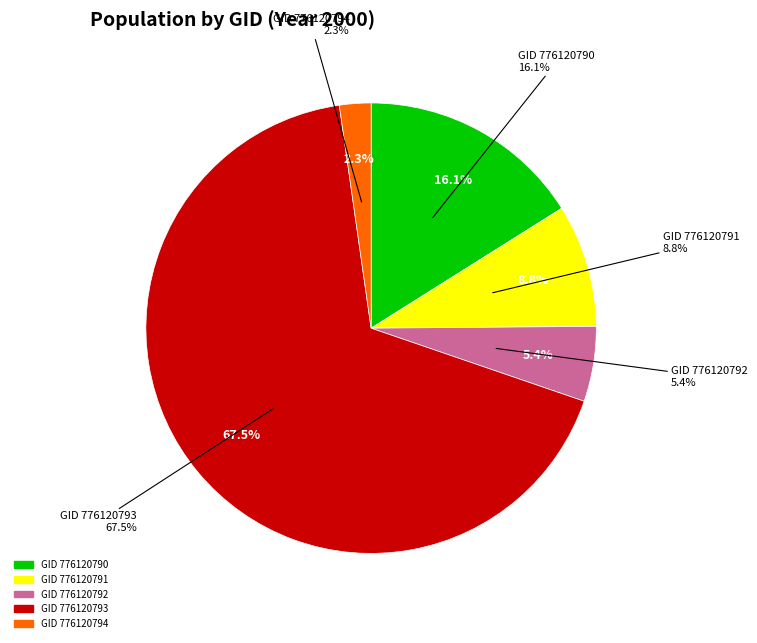

Is the sum of 776120792 and 776120791 greater than half?

No